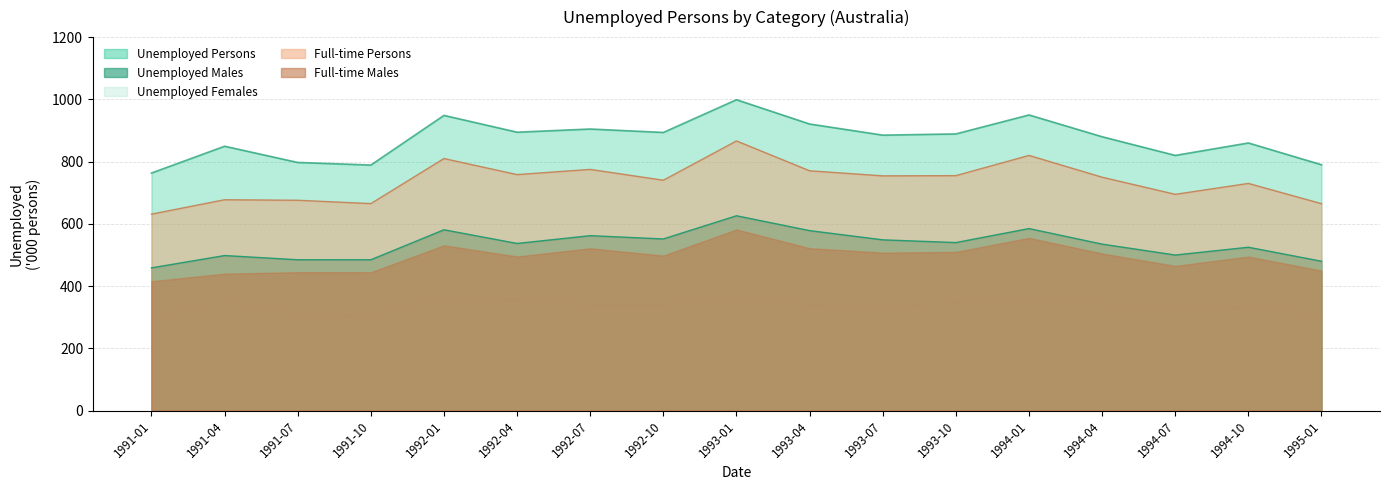

What is the label of the 9th point from the left?

1993-01